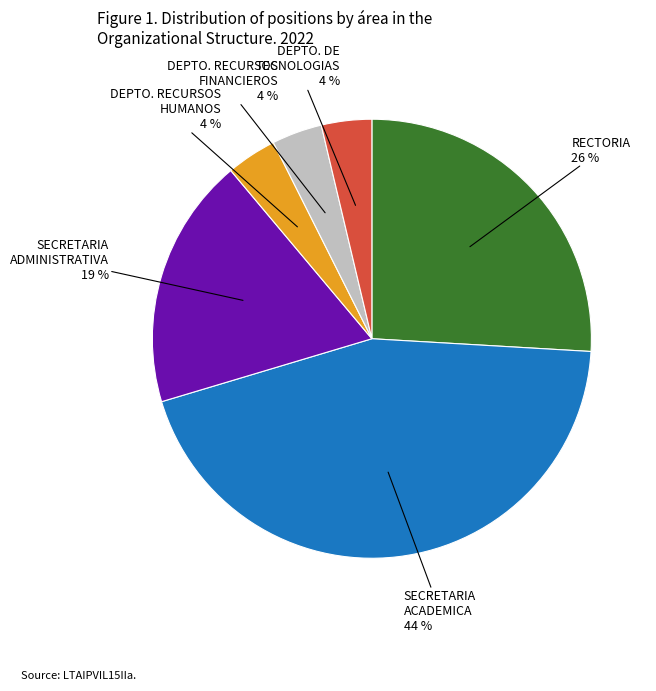

Does DEPTO. RECURSOS HUMANOS account for over 50% of the chart?

No